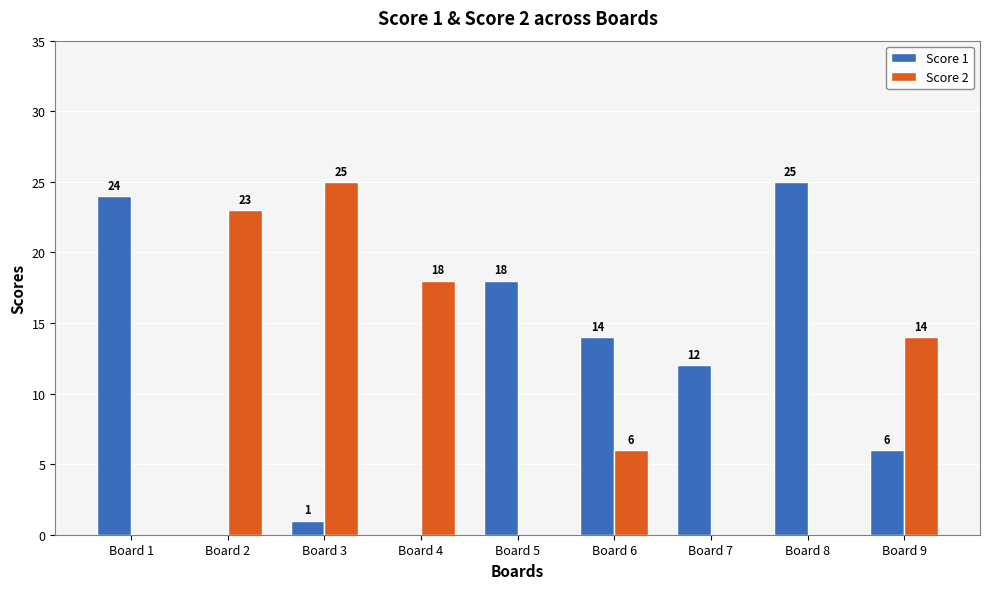

What is the total value across all series at Board 9?

20